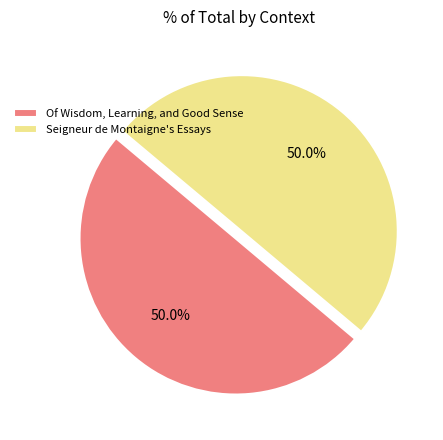

The Seigneur de Montaigne's Essays slice represents 50% of the pie. True or false?

True